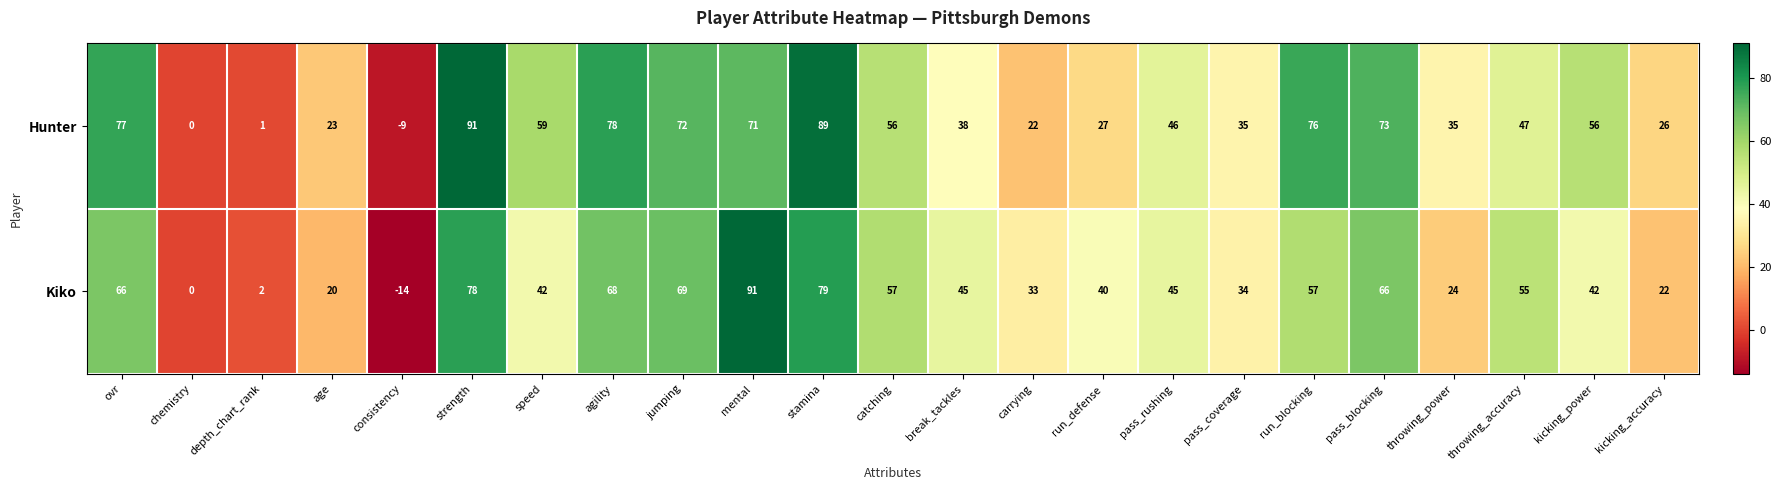

At which label does Hunter reach its peak?

strength